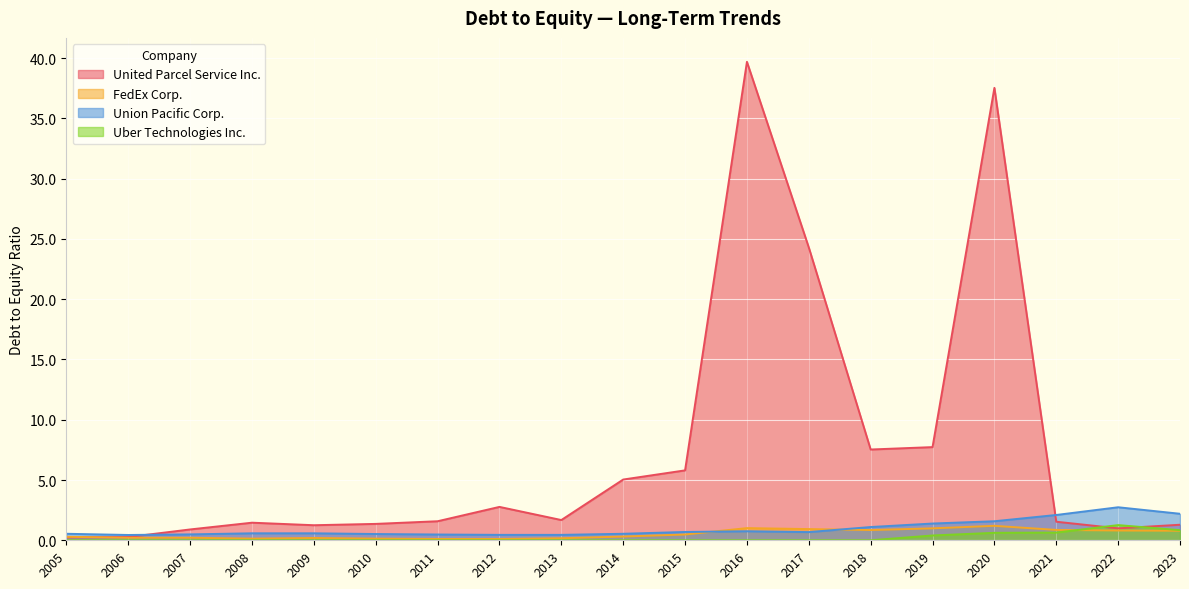

At which category is the sum across all series the highest?

2016